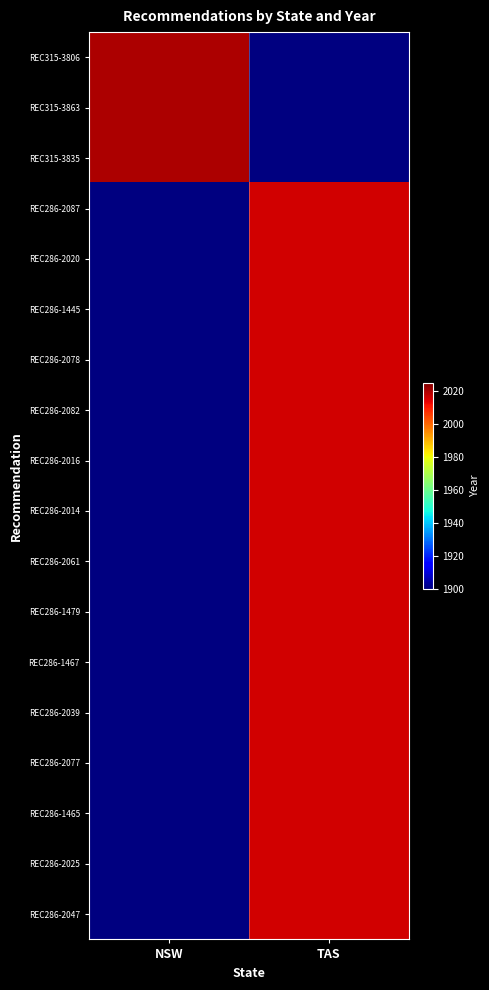

Rank the series by their average value, from highest to lowest.

REC315-3806, REC315-3863, REC315-3835, REC286-2087, REC286-2020, REC286-1445, REC286-2078, REC286-2082, REC286-2016, REC286-2014, REC286-2061, REC286-1479, REC286-1467, REC286-2039, REC286-2077, REC286-1465, REC286-2025, REC286-2047